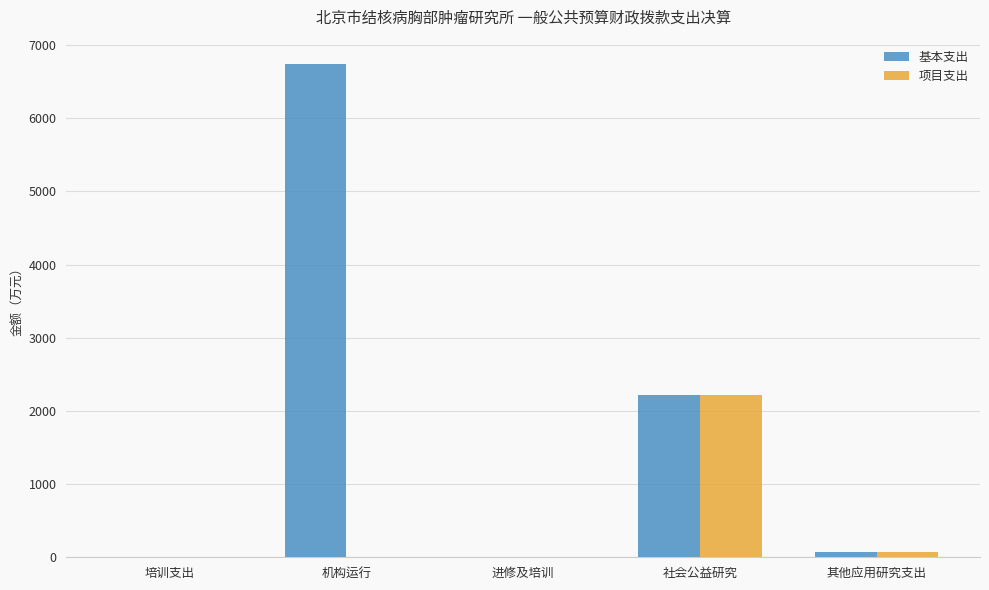

At which category is the sum across all series the highest?

机构运行